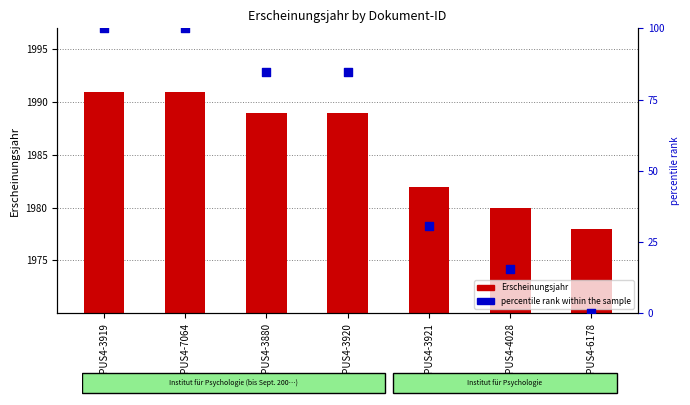

Which series has the widest spread of Y values?

percentile rank within the sample